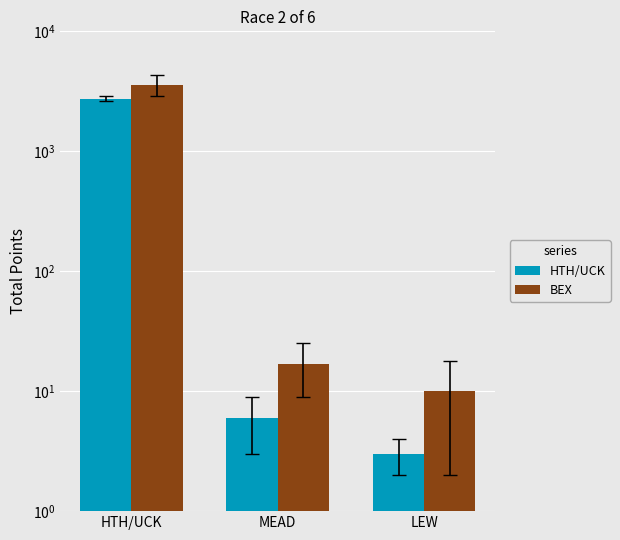

Reading left to right, what are all the values shown in this chart?

HTH/UCK: HTH/UCK=2740	MEAD=6	LEW=3
BEX: HTH/UCK=3601	MEAD=17	LEW=10